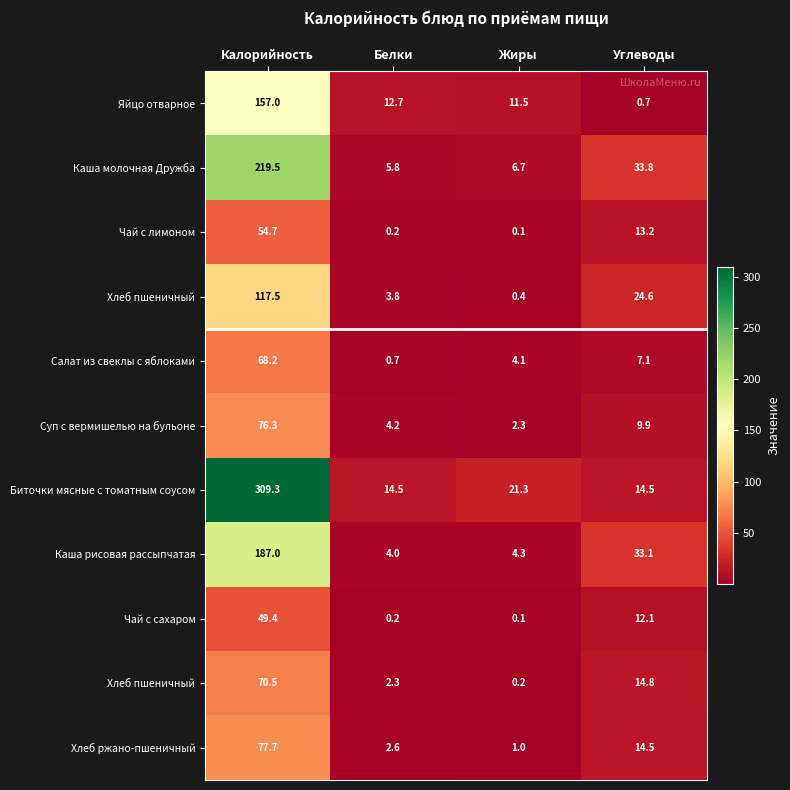

What is the total value across all series at Жиры?

52.0